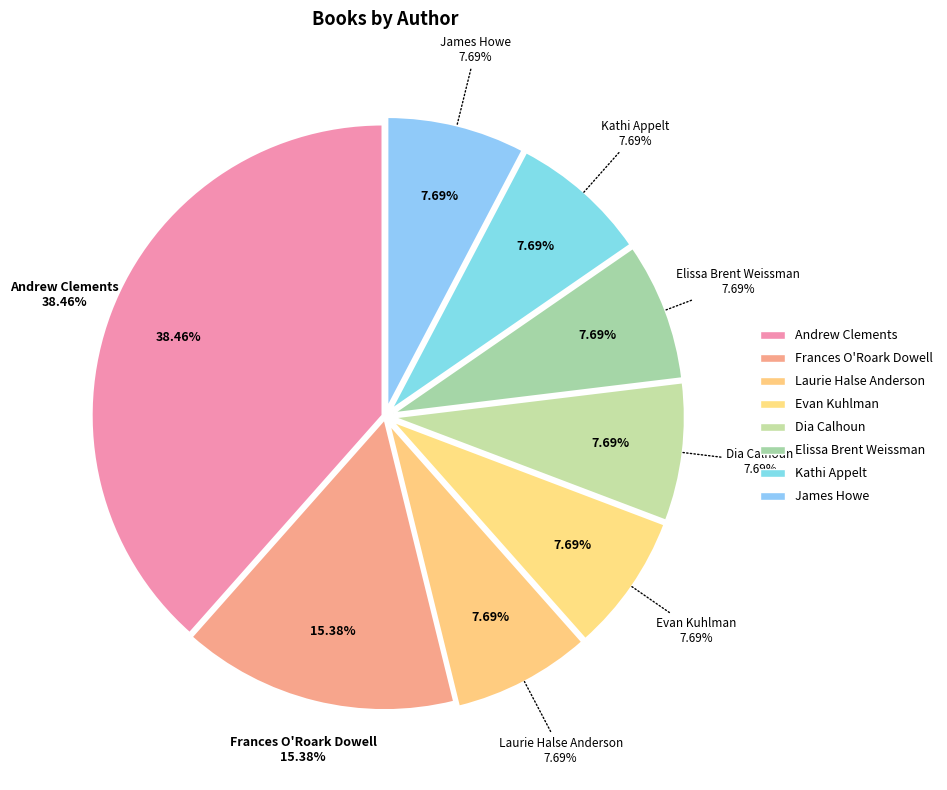

What is the largest slice in the pie chart?

Andrew Clements